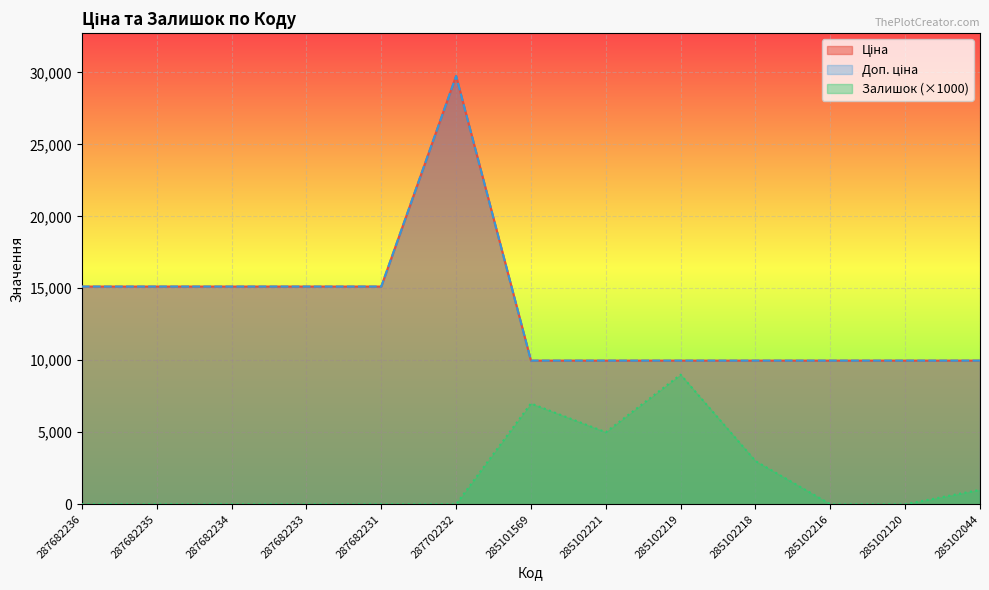

Which category has the lowest value in the Доп. ціна series?

285101569